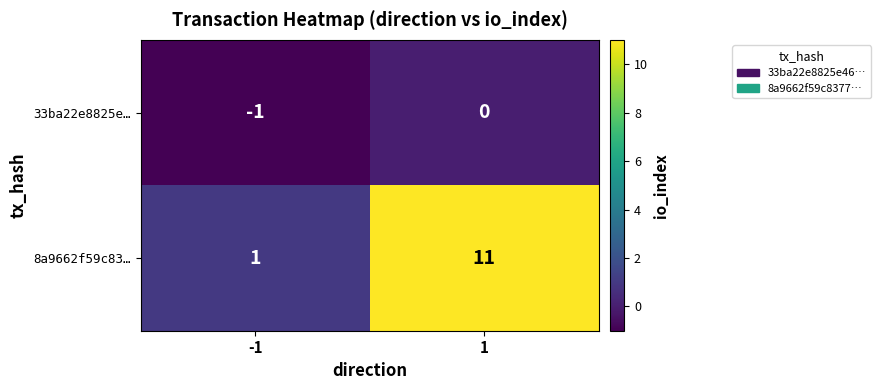

Count the number of categories in the chart.

2